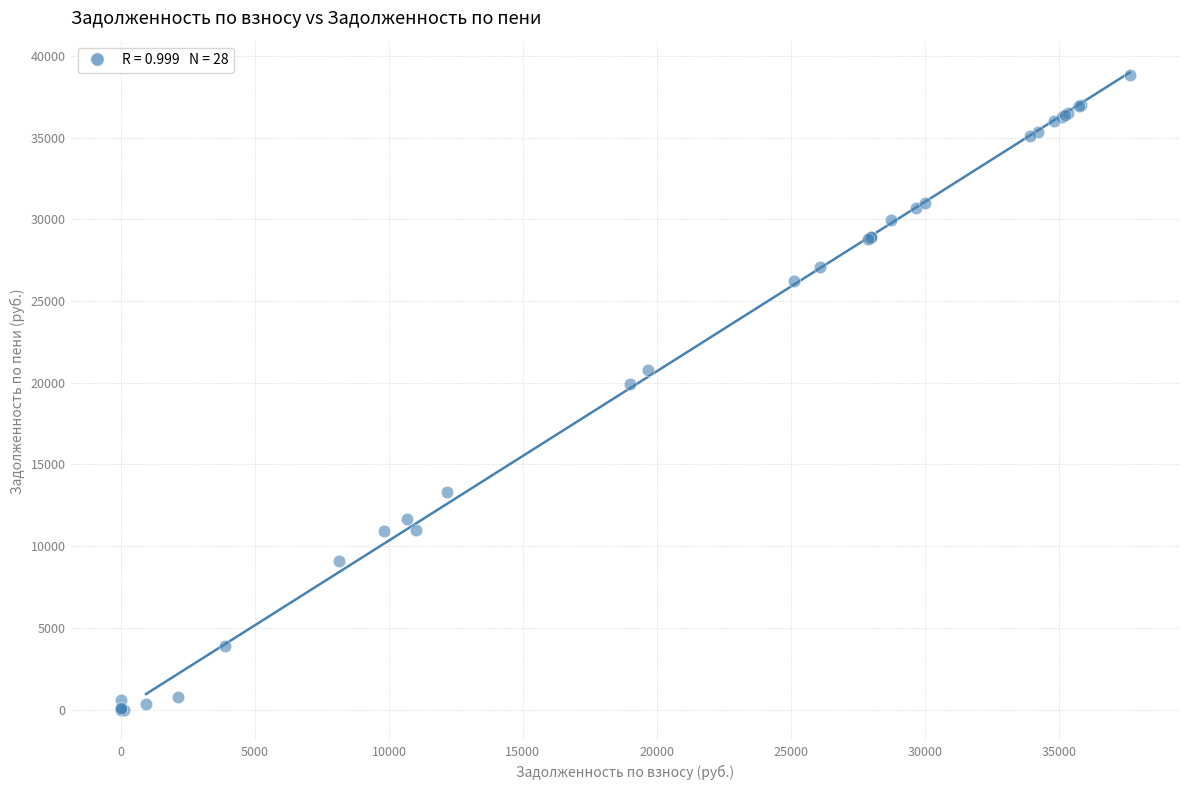

What Y value in the scatter plot is closest to 19435?

19917.9